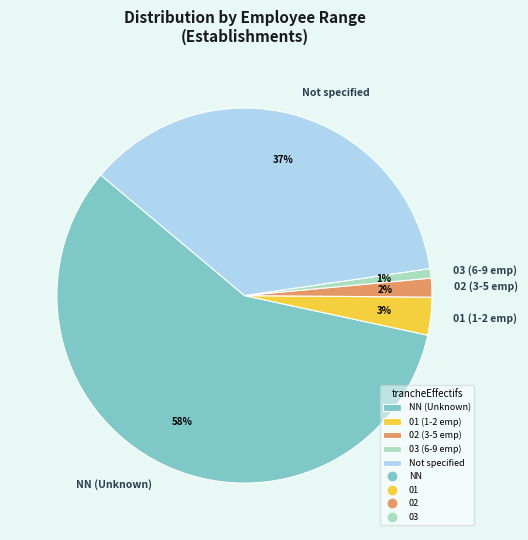

Count the number of slices in the pie.

5